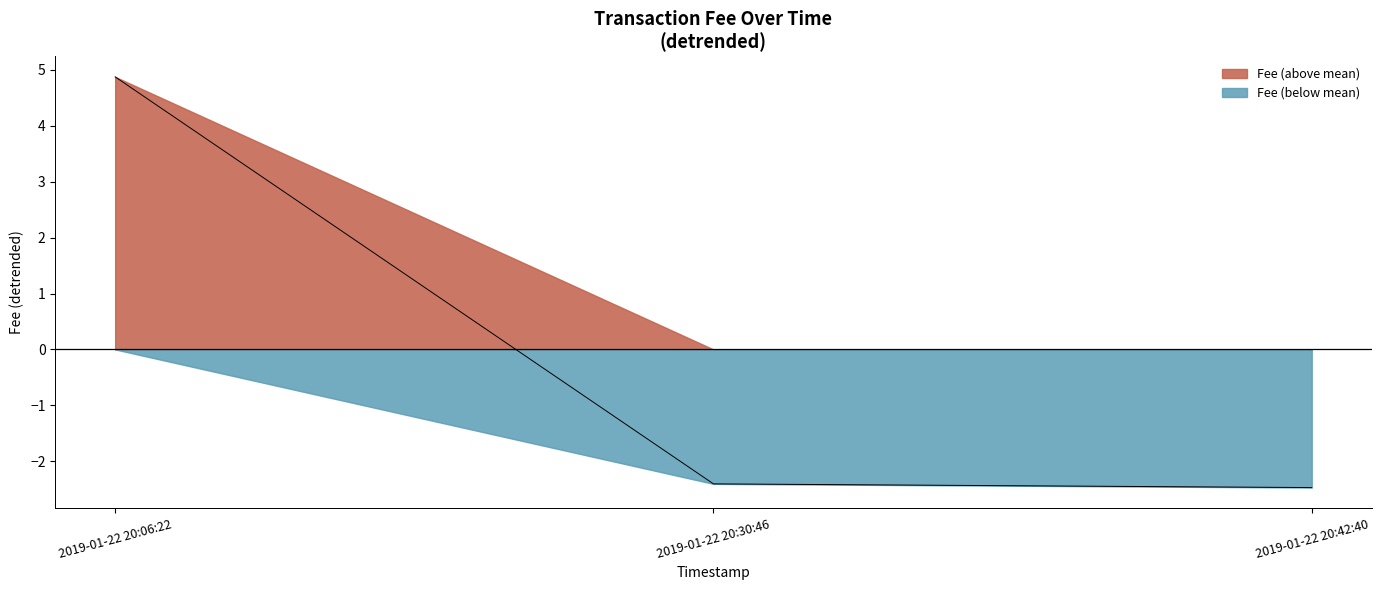

The Fee (above mean) series shows 4.9 at 2019-01-22 20:06:22. True or false?

True